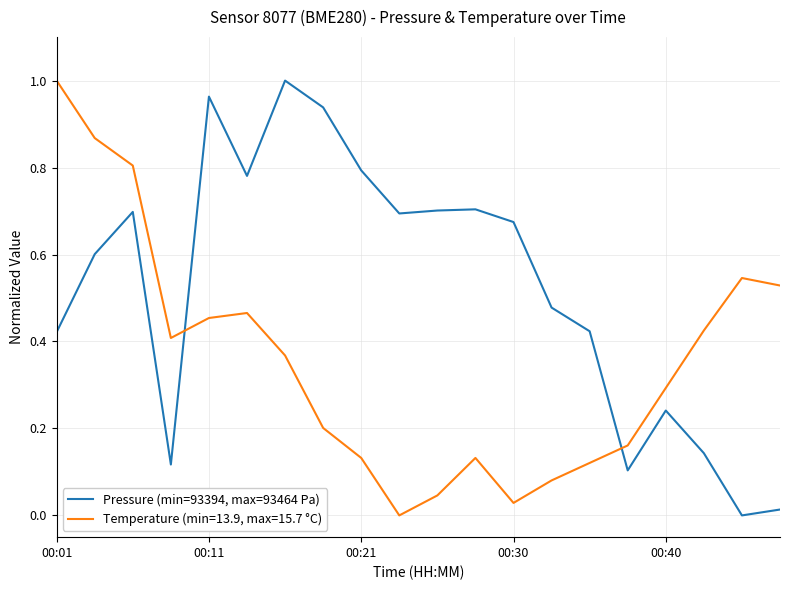

Rank the series by their average value, from highest to lowest.

Pressure (min=93394, max=93464 Pa), Temperature (min=13.9, max=15.7 °C)